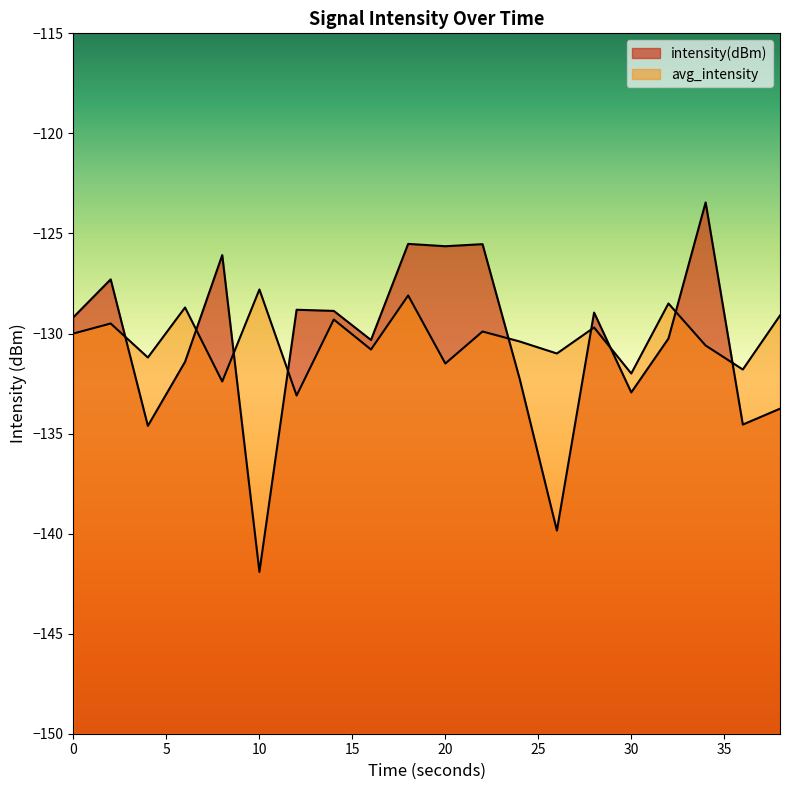

True or false: avg_intensity has more than 2 interior local peaks.

True